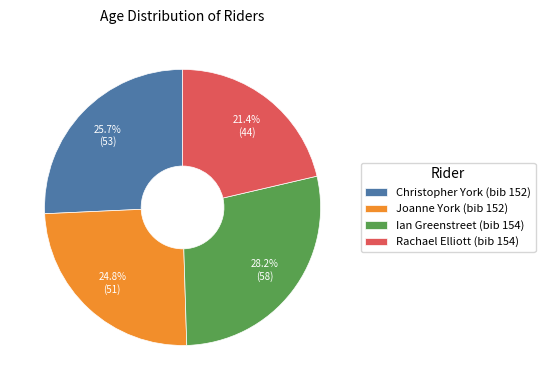

Is it true that Ian Greenstreet (bib 154) is 28% of the pie?

True